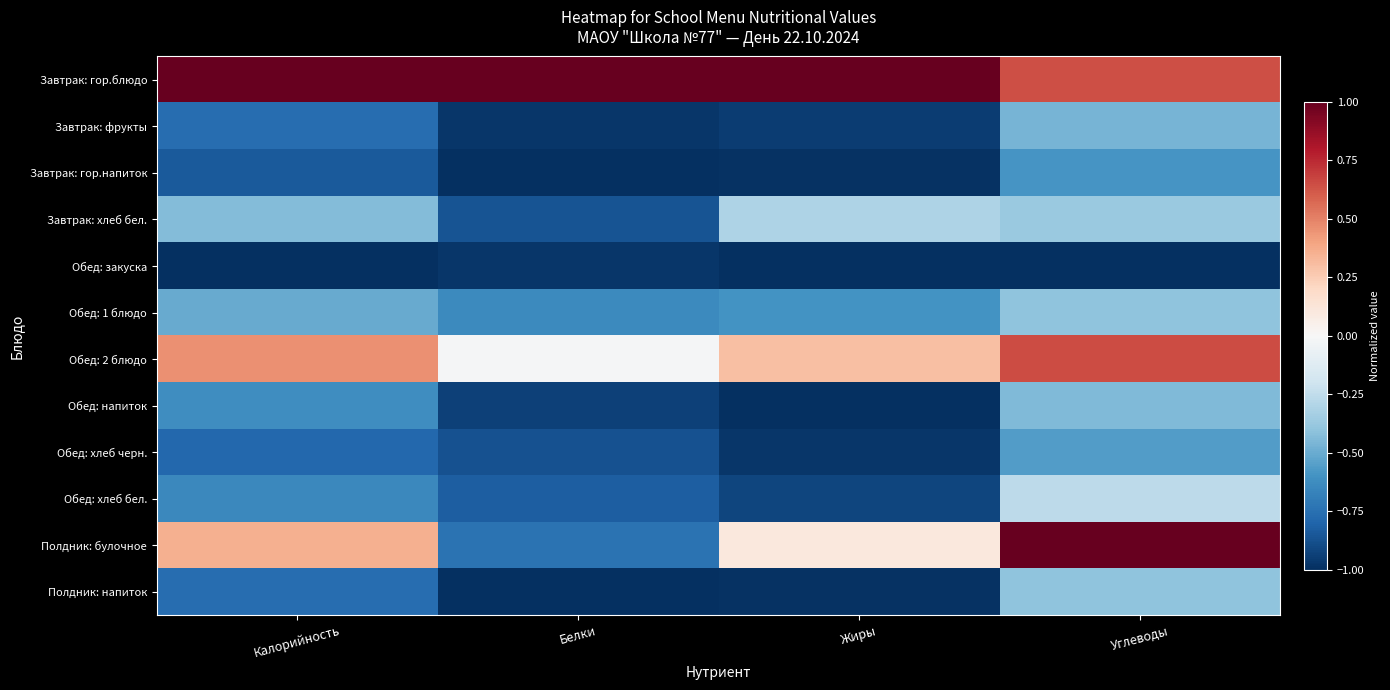

At how many categories does at least one series exceed 0?

4